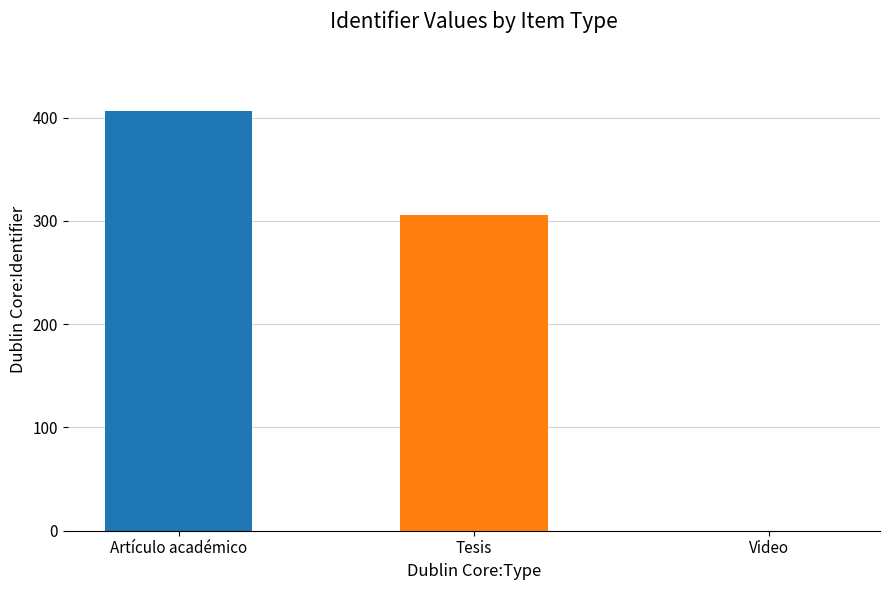

The chart shows a value of 116 at Artículo académico. True or false?

False